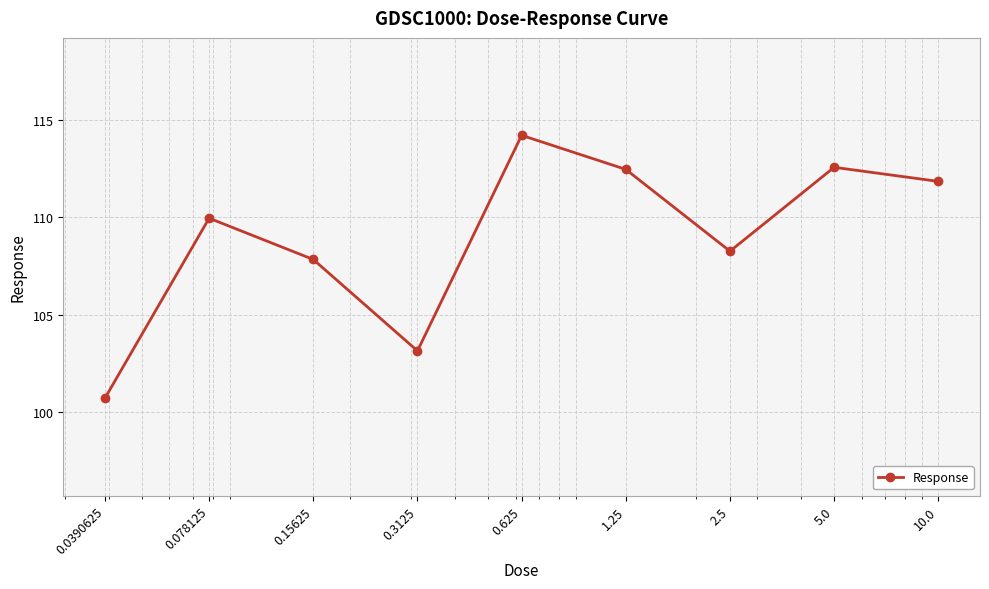

What is the value of the 4th point from the left?

103.1